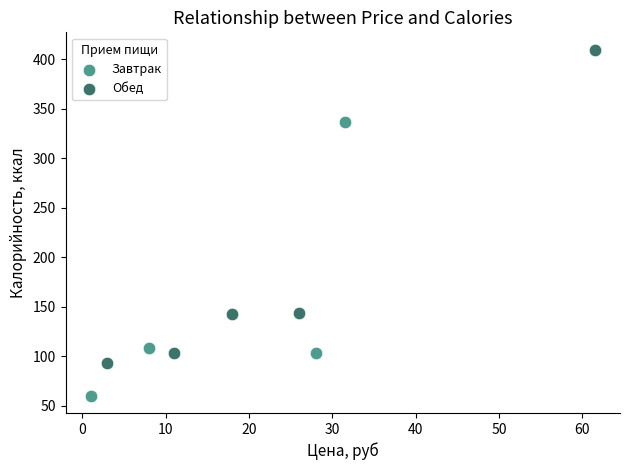

Which series has the largest Y range (max minus min)?

Обед